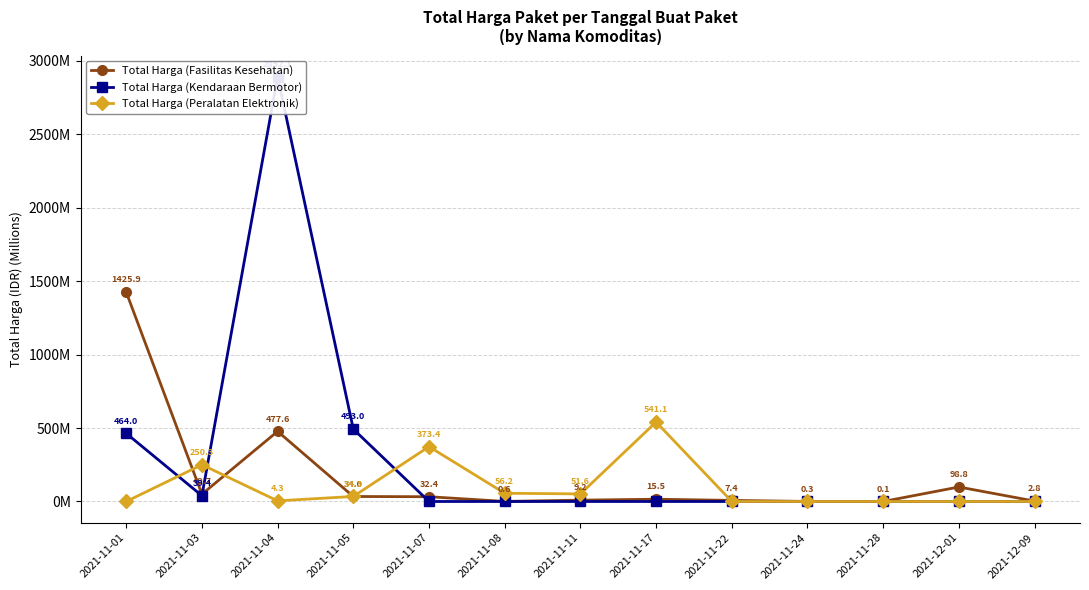

At which category is the sum across all series the highest?

2021-11-04